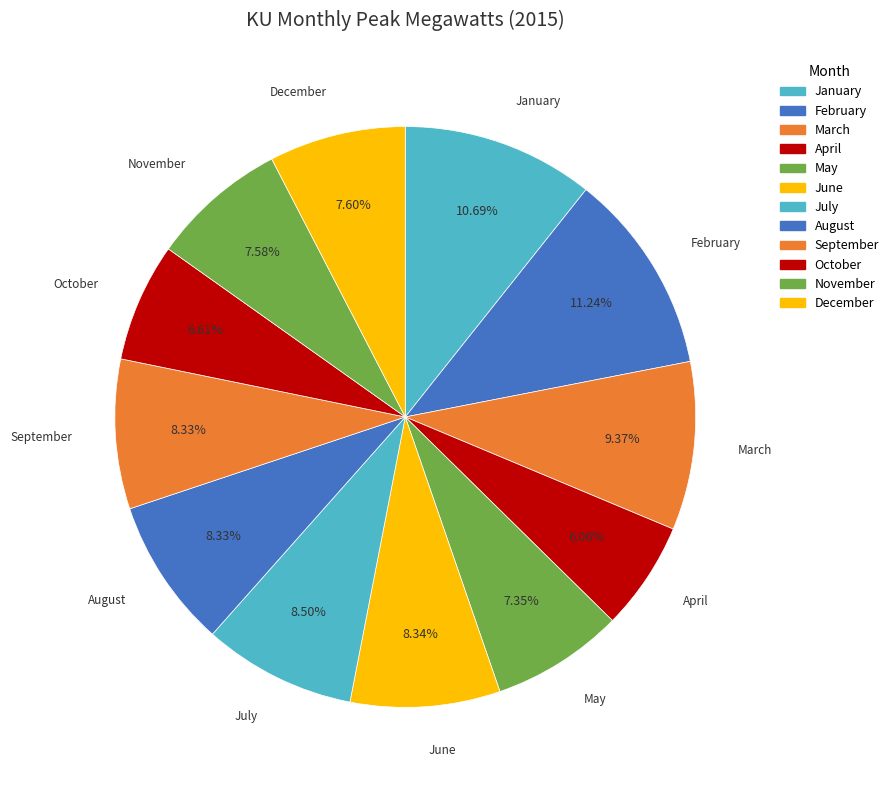

Is there a majority slice in this chart?

No